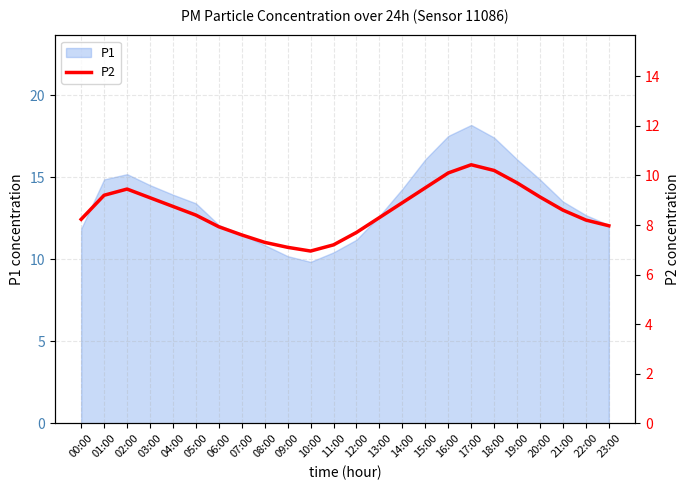

What is the highest value of the P1 series?

18.2